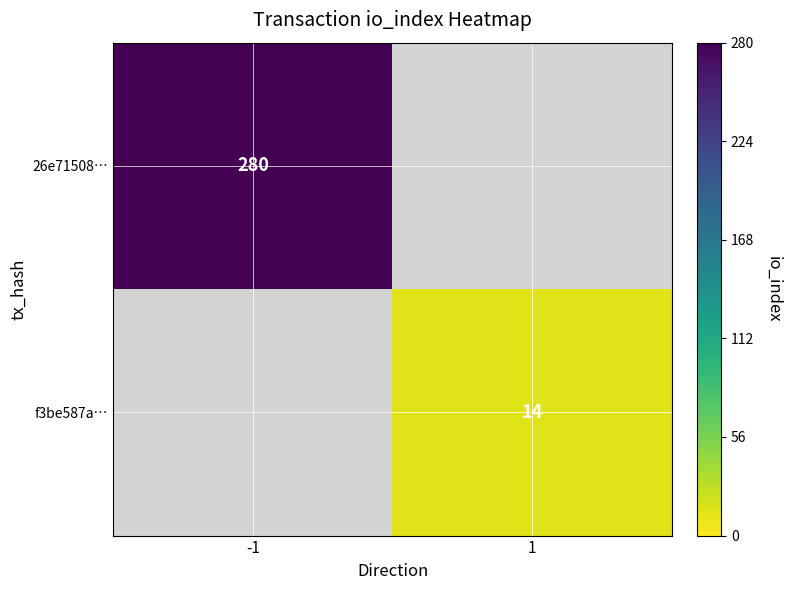

The value of 26e71508… at -1 is 280. True or false?

True